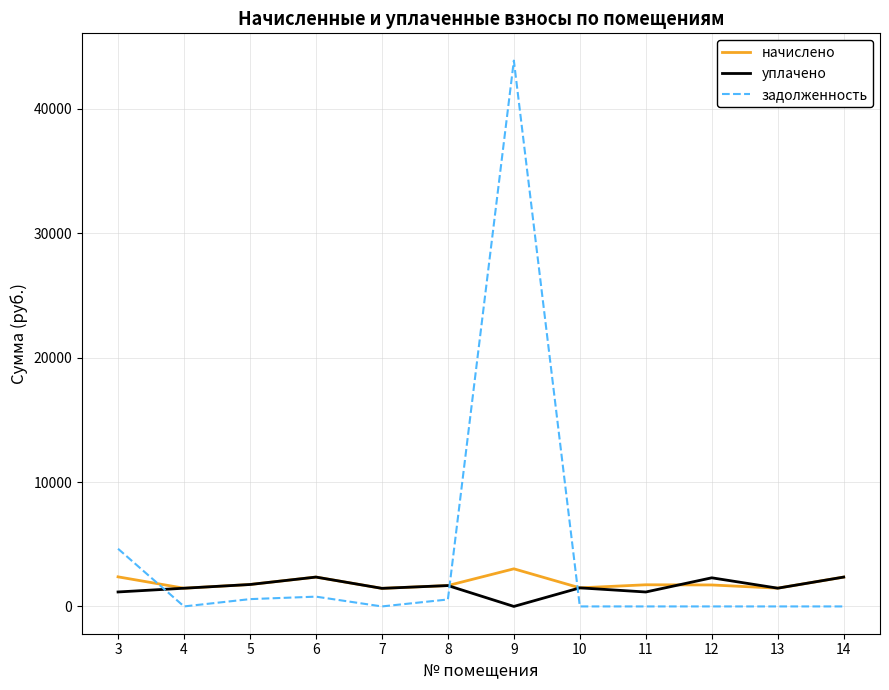

Rank the series at 9 from lowest to highest value.

уплачено, начислено, задолженность